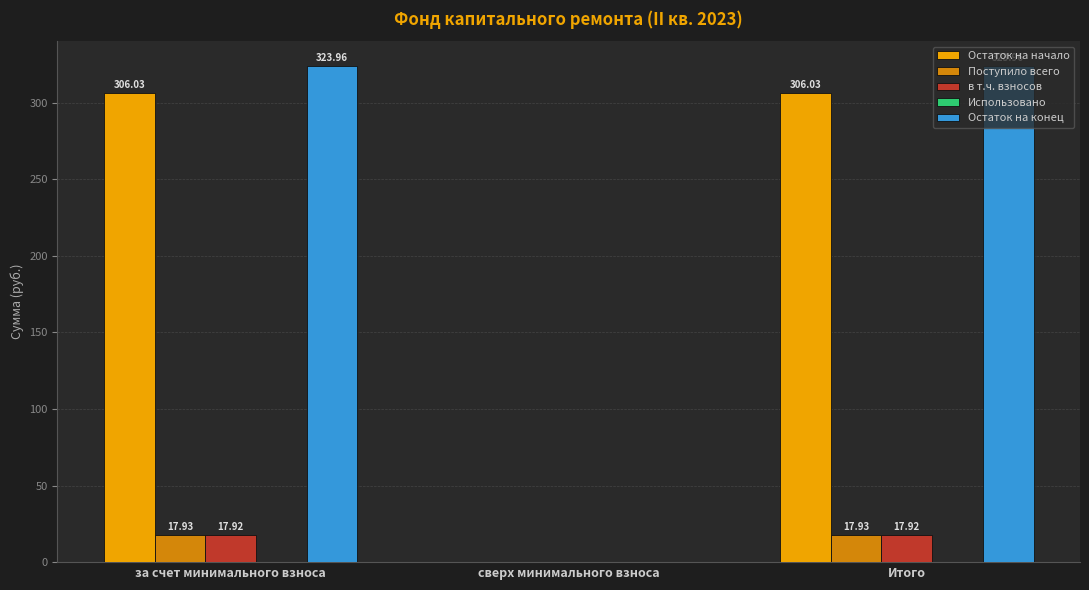

What is the sum of the в т.ч. взносов values at Итого and за счет минимального взноса?

35.8